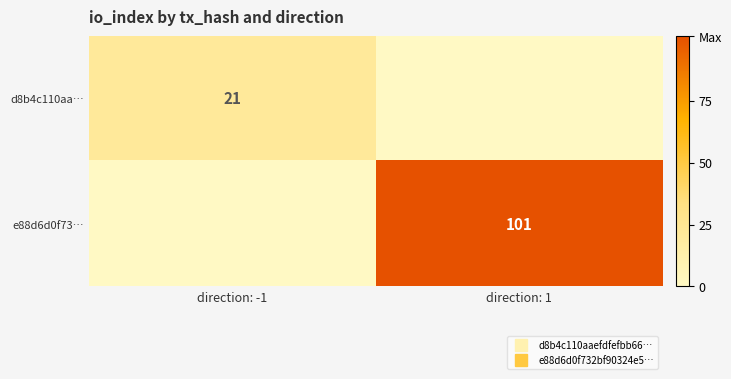

How many d8b4c110aa… values are between 0 and 21?

2